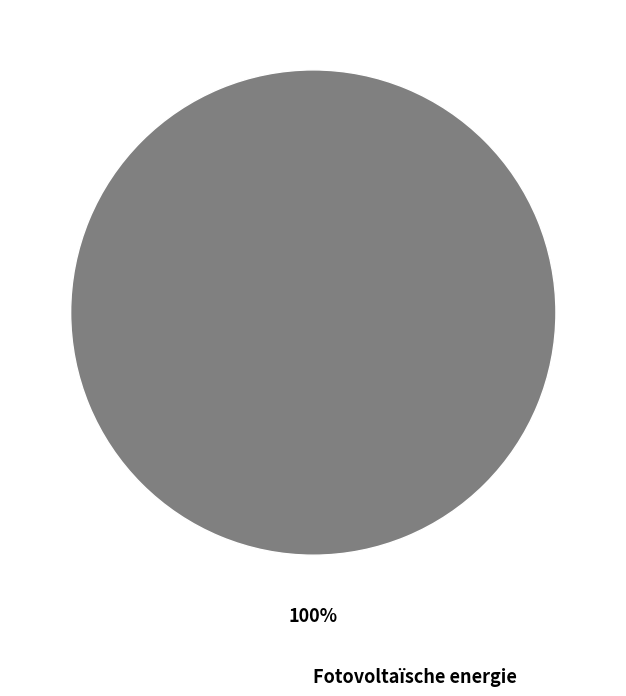

Is there a majority slice in this chart?

Yes